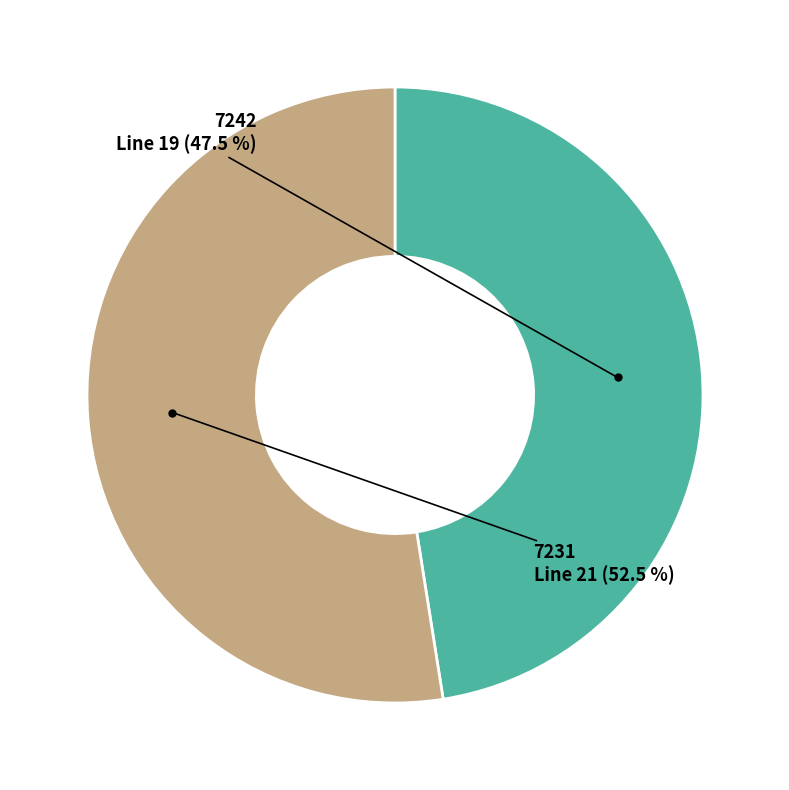

Does any single category account for the majority?

Yes